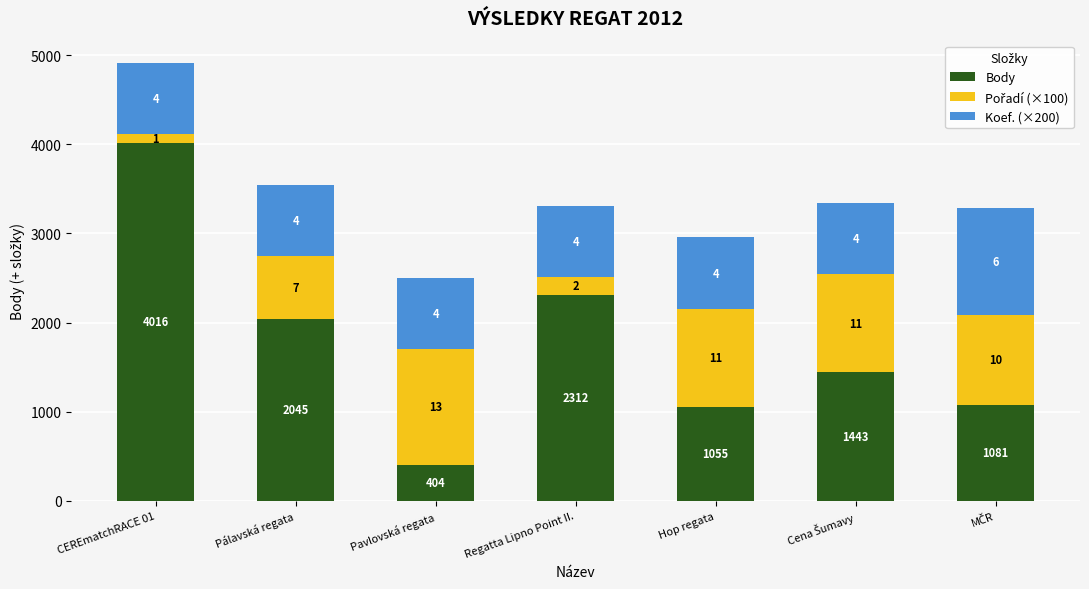

Rank the categories by Pořadí (×100) value from lowest to highest.

CEREmatchRACE 01, Regatta Lipno Point II., Pálavská regata, MČR, Hop regata, Cena Šumavy, Pavlovská regata